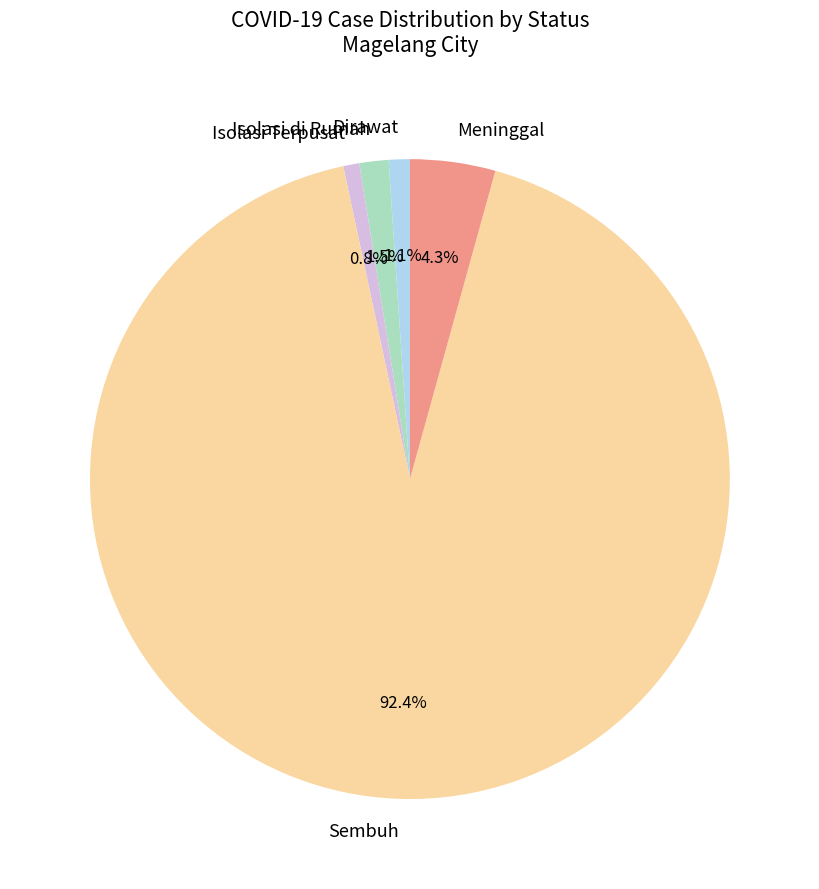

What is the total percentage of Dirawat and Meninggal?

5.4%